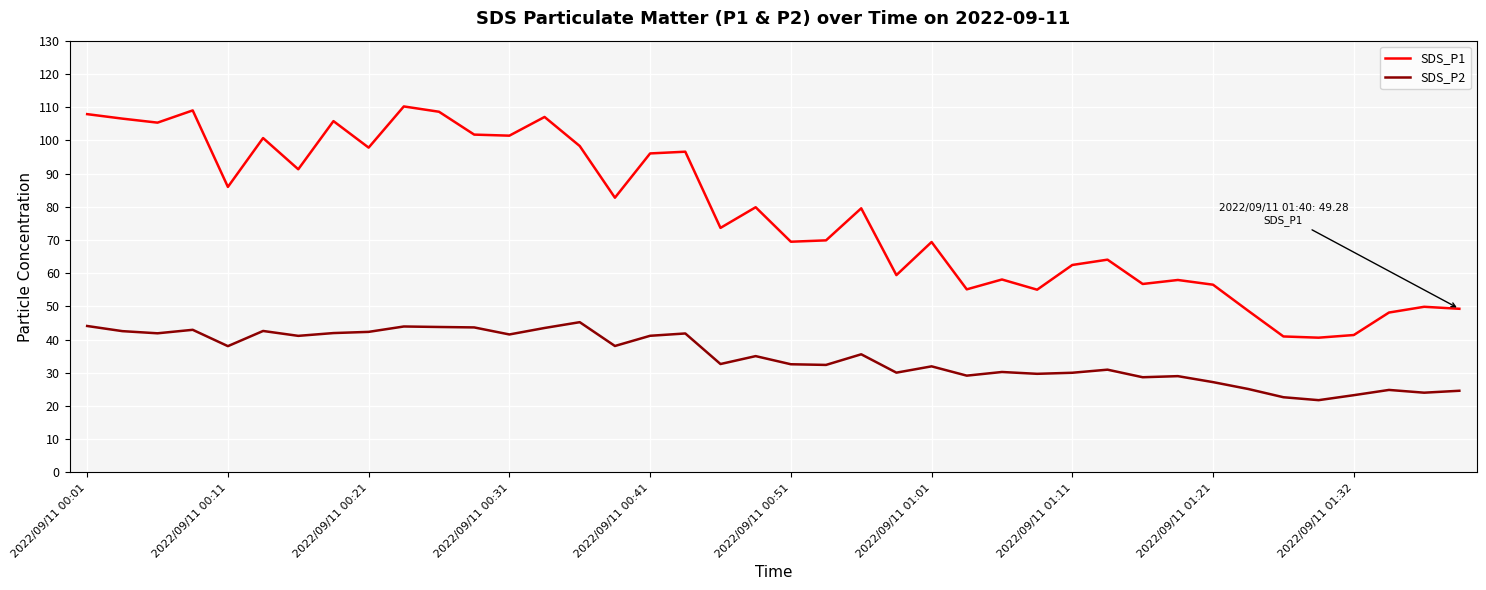

What is the greatest value displayed?

110.2